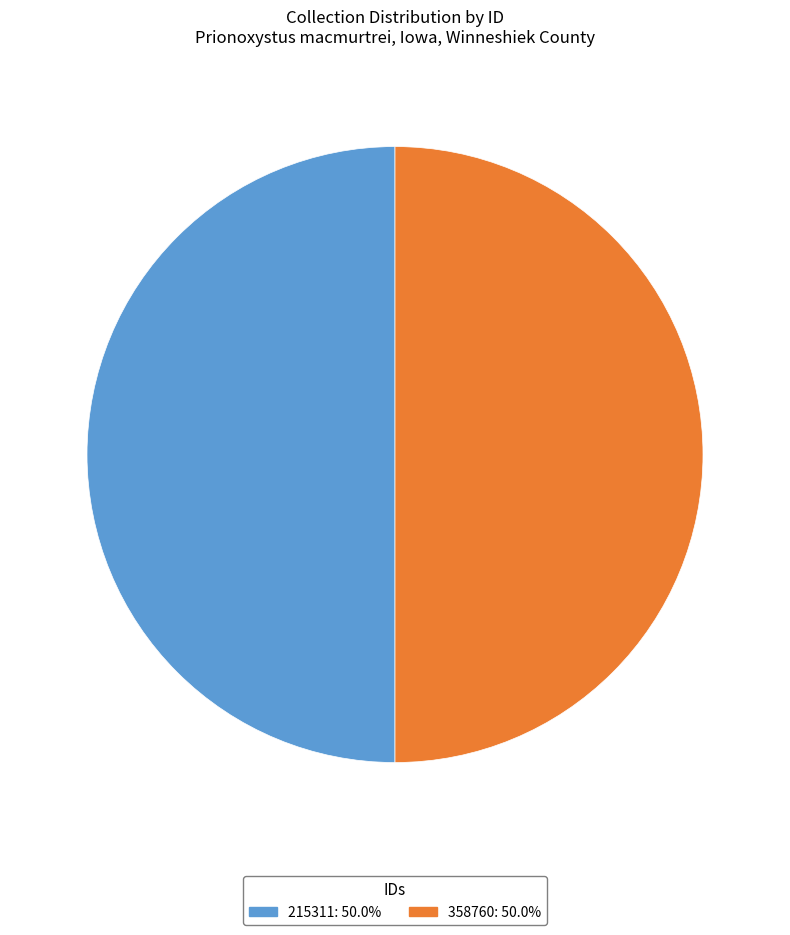

What is the ratio of the value at 215311: 50.0% to the value at 358760: 50.0%?

1.0